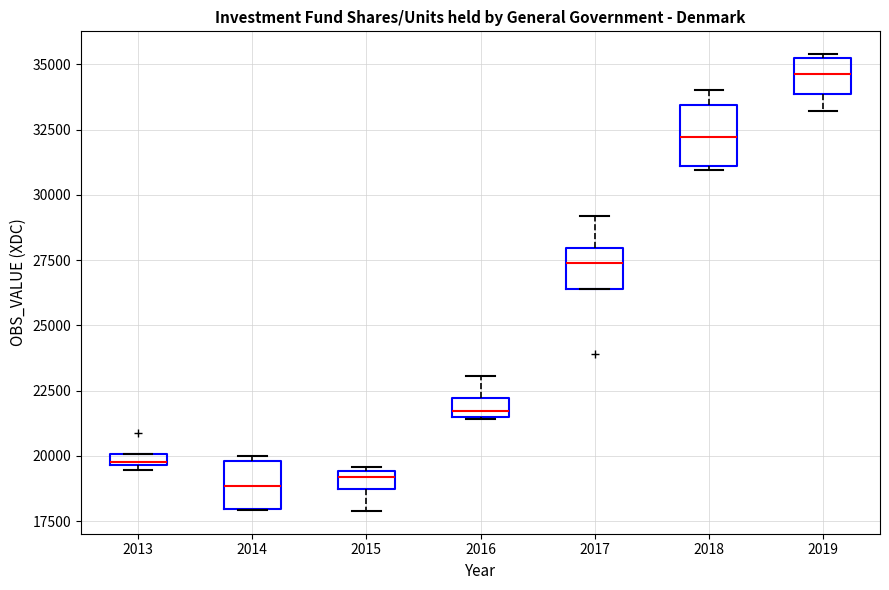

Comparing the boxes themselves (not the whiskers), which one is the tallest?

2018